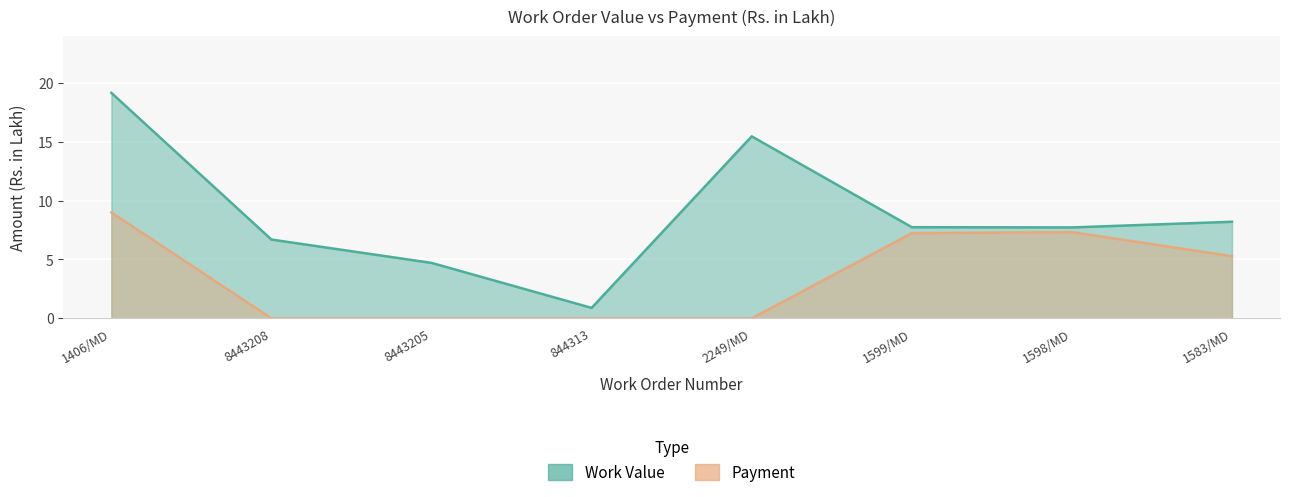

What is the label of the 6th point from the right?

8443205